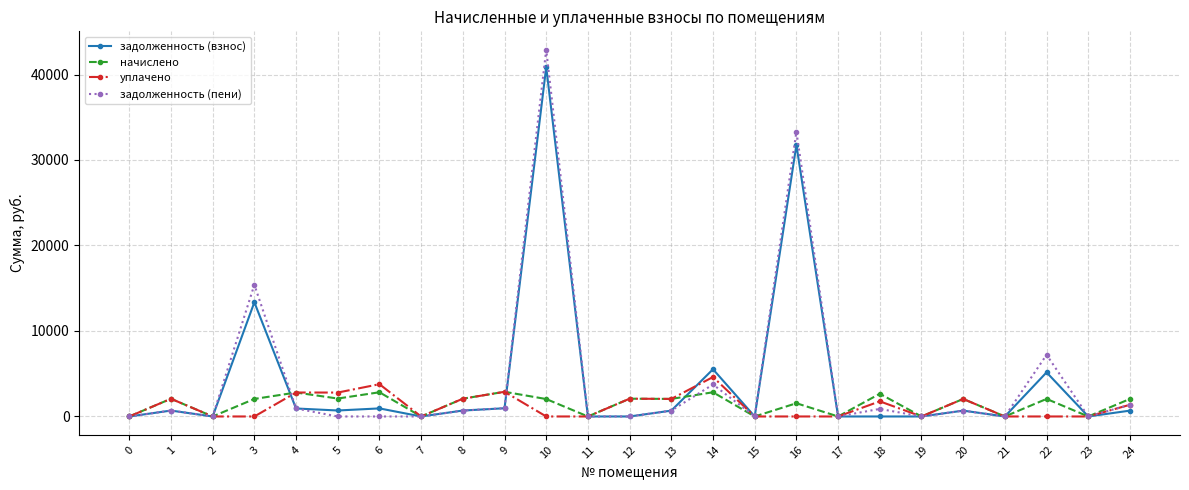

True or false: уплачено has more than 0 points higher than both neighbors.

True